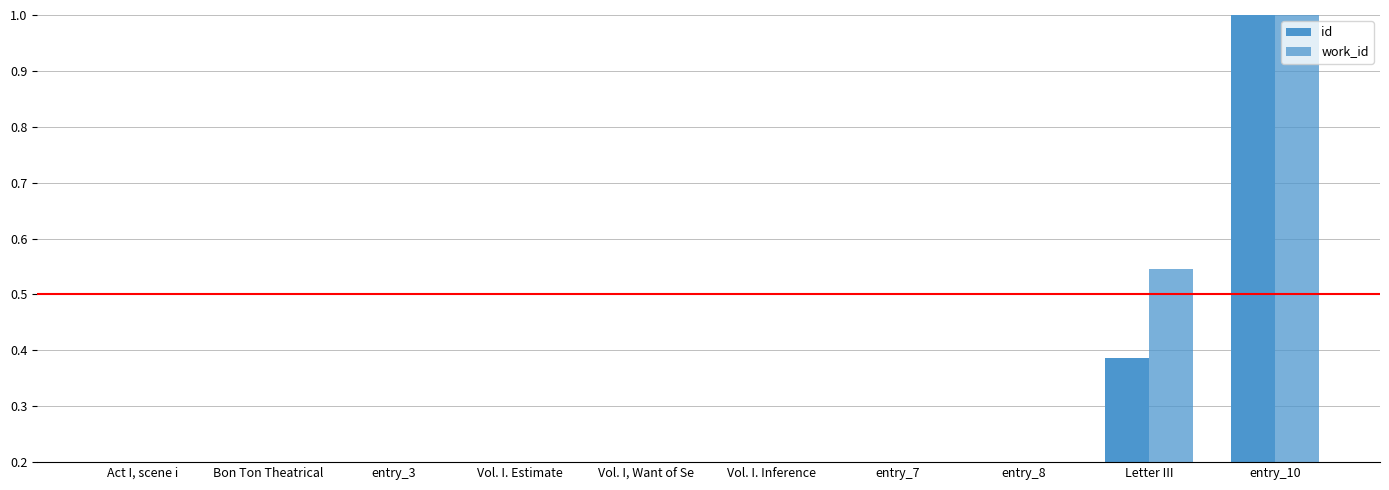

At how many categories does at least one series exceed 0?

9